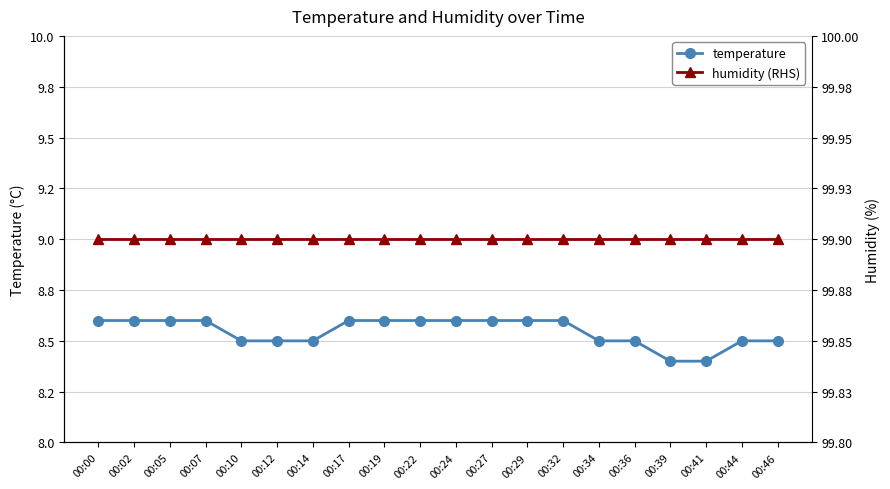

Does the chart display data point markers on the line(s)?

Yes